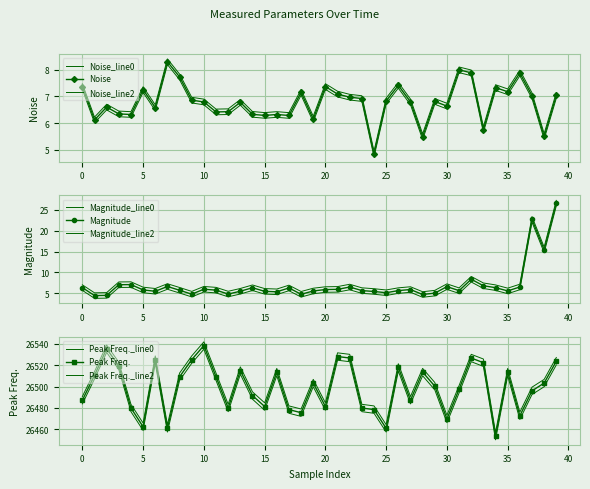

How many data points in noise are above 6?

36